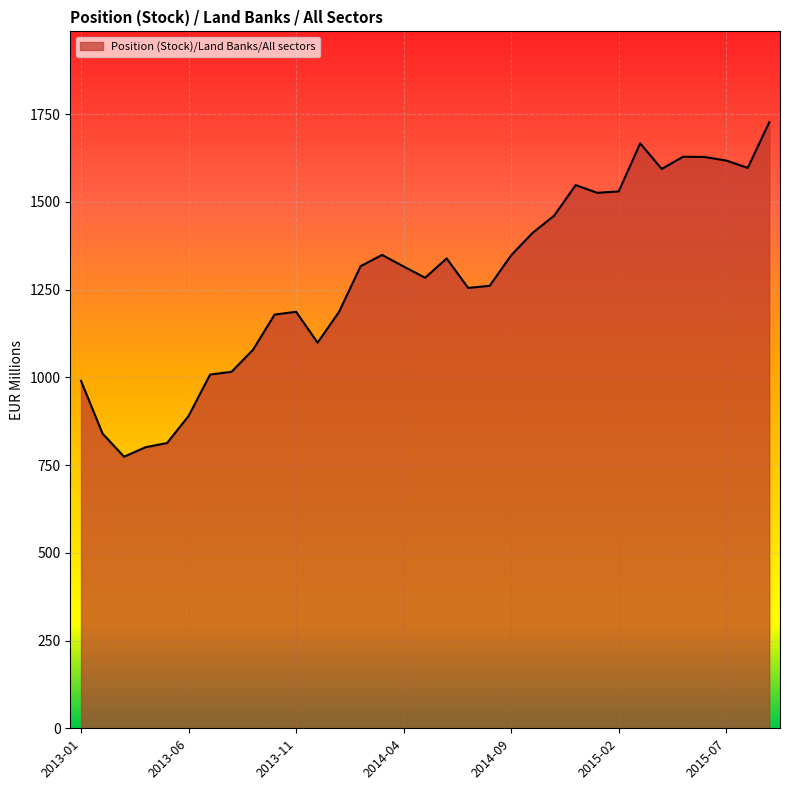

What is the minimum value shown in the chart?

774